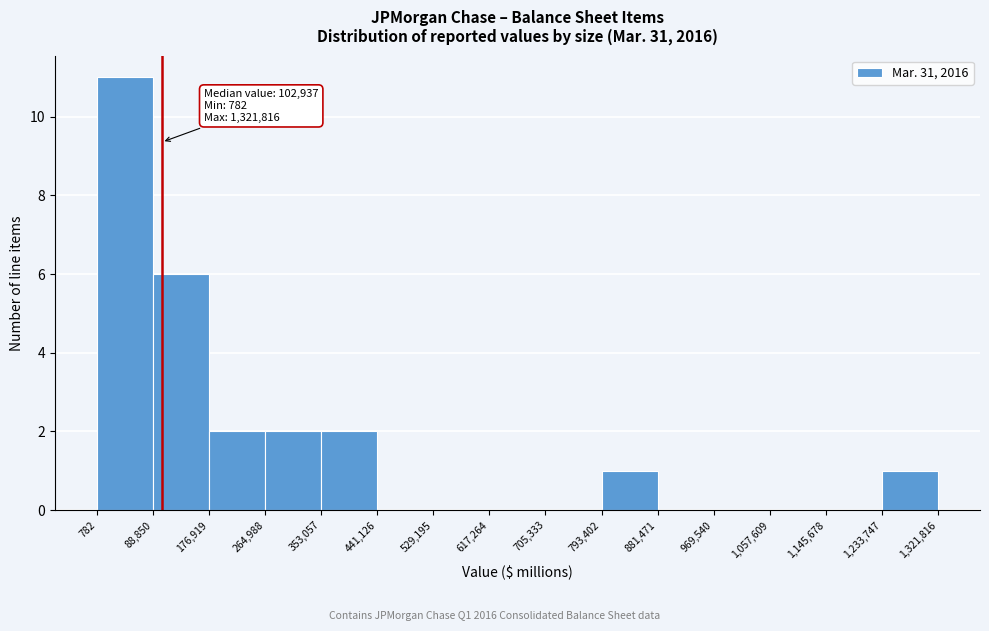

Which range on the x-axis has the tallest bar?

782 to 88,850